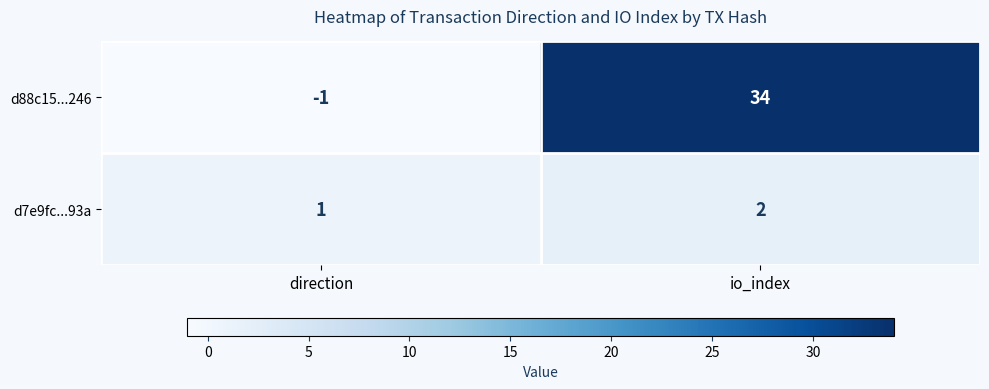

Rank the series by their maximum value, from lowest to highest.

d7e9fc...93a, d88c15...246